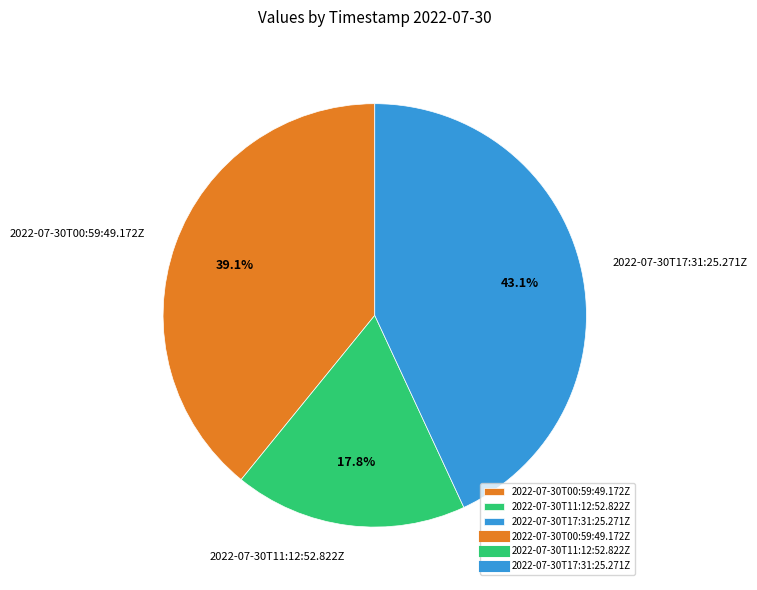

How many segments does this pie chart have?

3